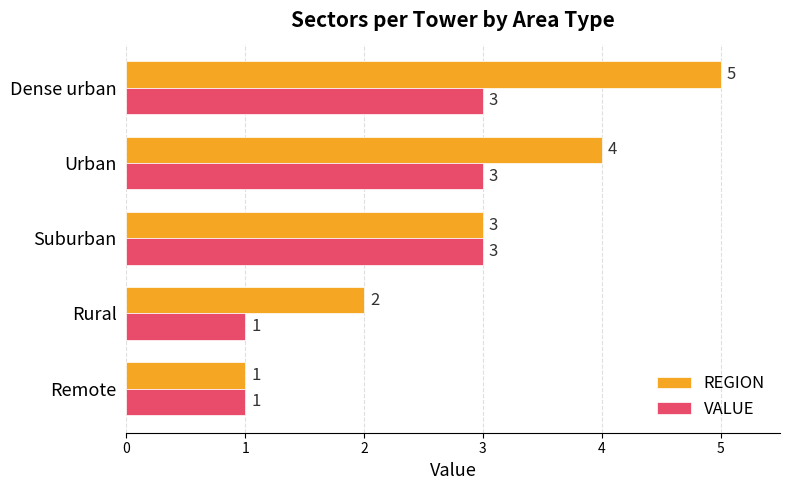

At which category is the sum across all series the highest?

Dense urban